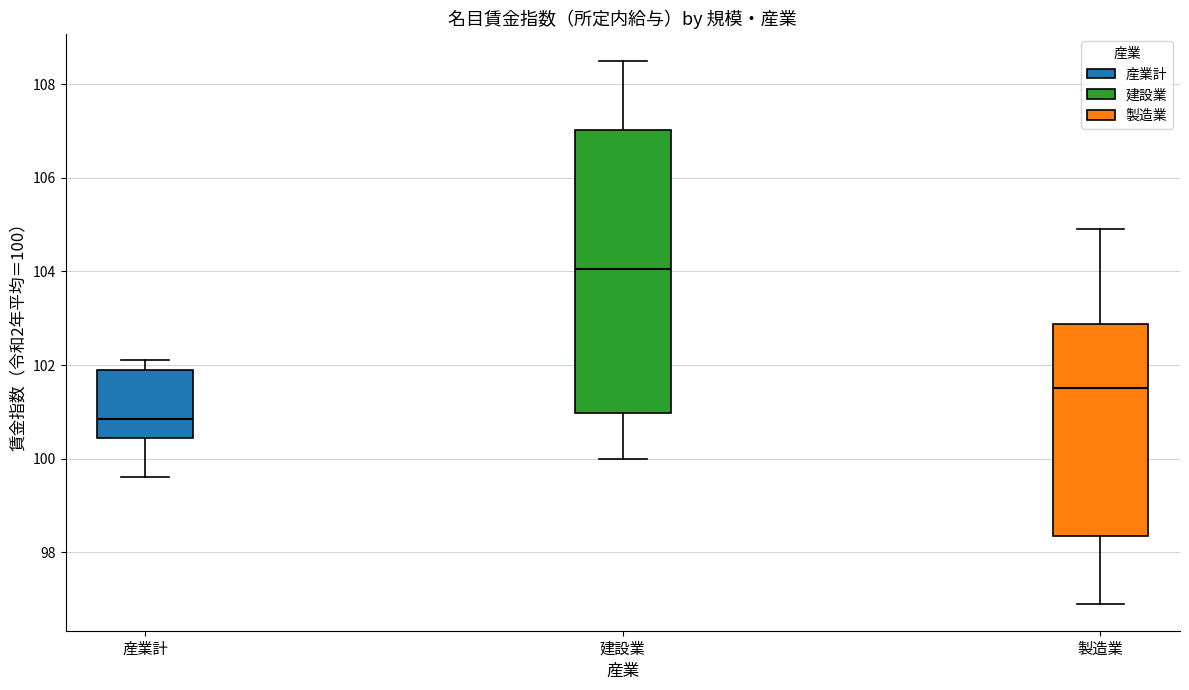

Where does the lower whisker of the box for 製造業 end on the y-axis? The values are not printed on the chart, so give them approximately, as read against the axis.

97.0